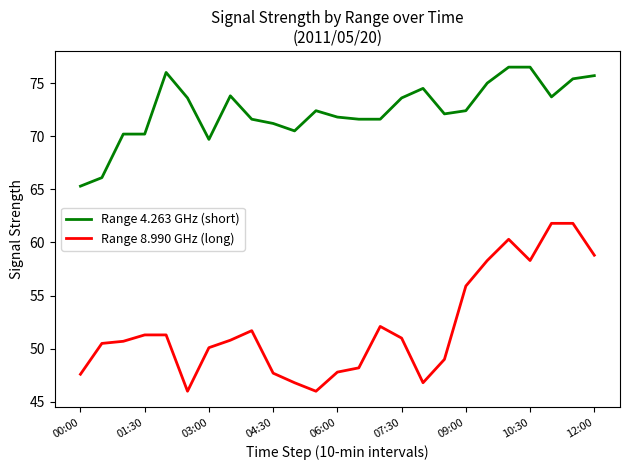

Which series has the largest total across all categories?

Range 4.263 GHz (short)